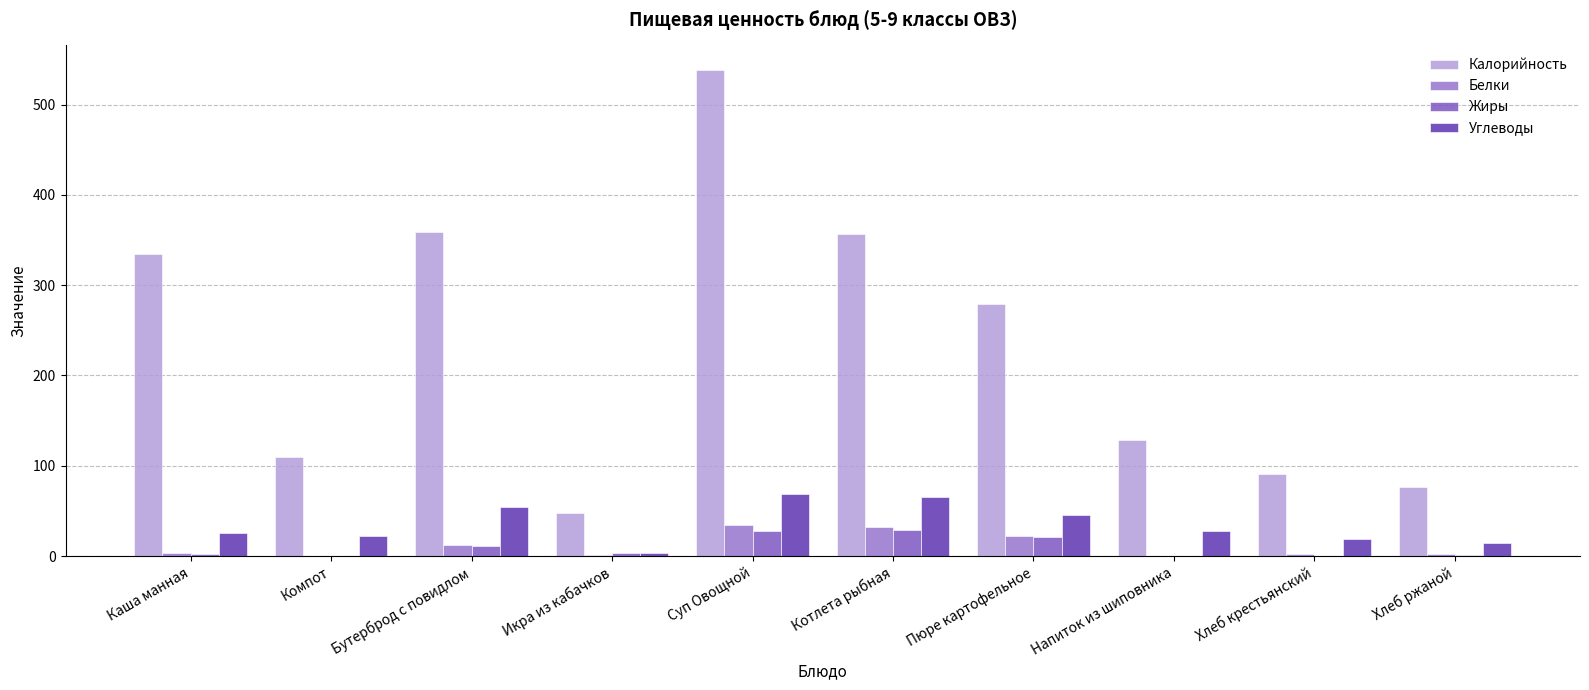

What is the highest value of the Белки series?

34.0